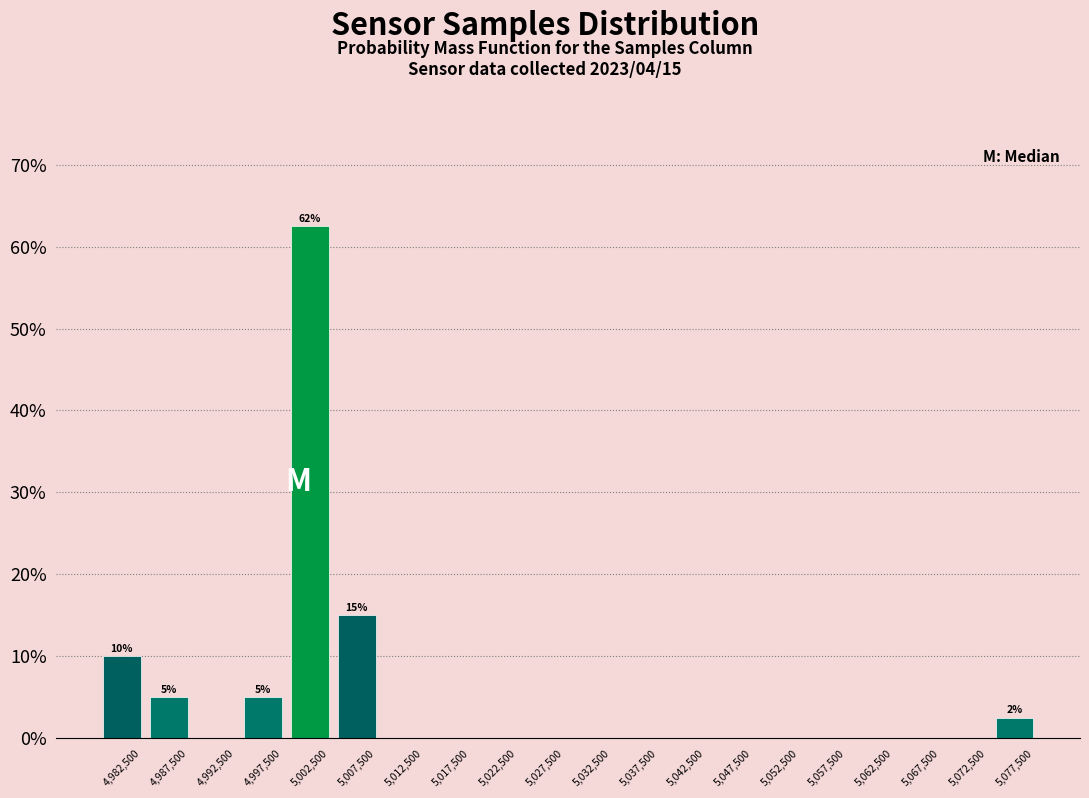

Which range on the x-axis has the tallest bar?

5000000 to 5005000